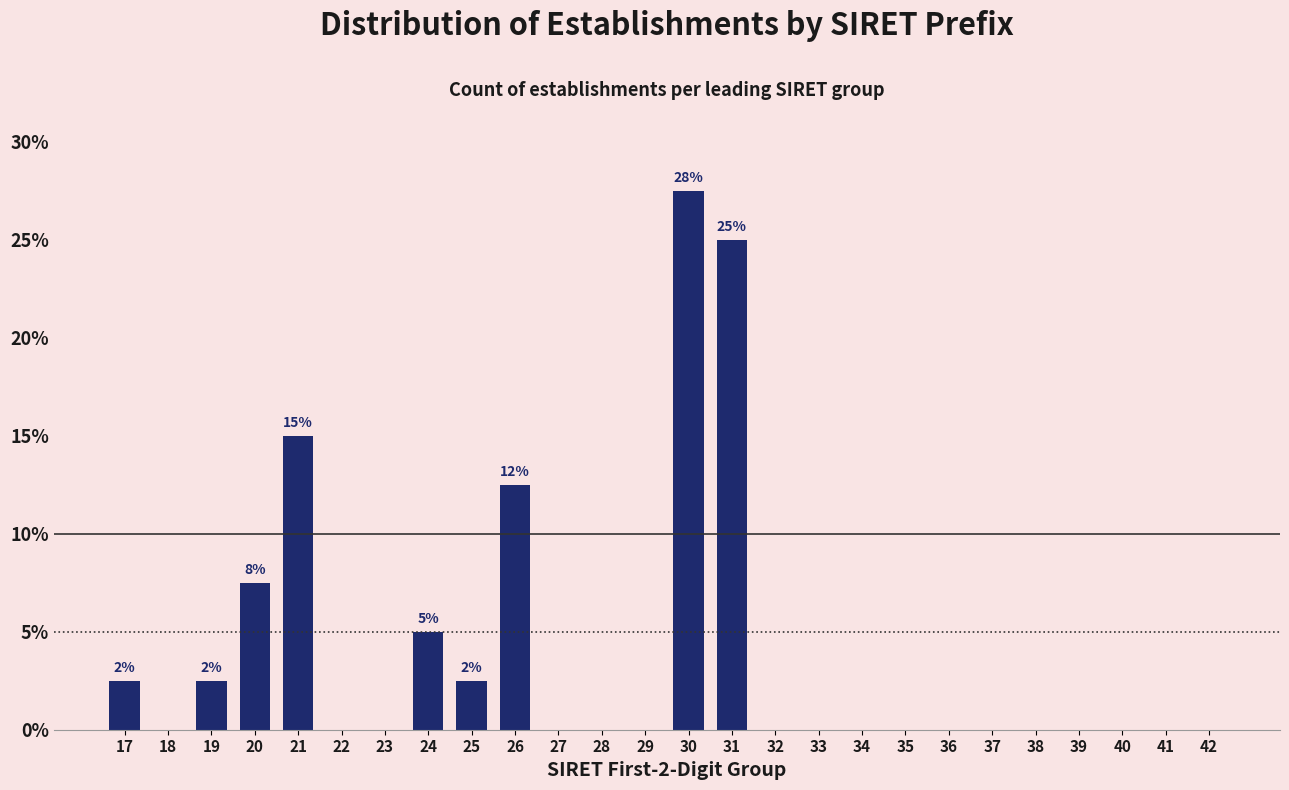

Reading left to right, extract all data points from this chart.

17=2.5	18=0.0	19=2.5	20=7.5	21=15.0	22=0.0	23=0.0	24=5.0	25=2.5	26=12.5	27=0.0	28=0.0	29=0.0	30=27.5	31=25.0	32=0.0	33=0.0	34=0.0	35=0.0	36=0.0	37=0.0	38=0.0	39=0.0	40=0.0	41=0.0	42=0.0